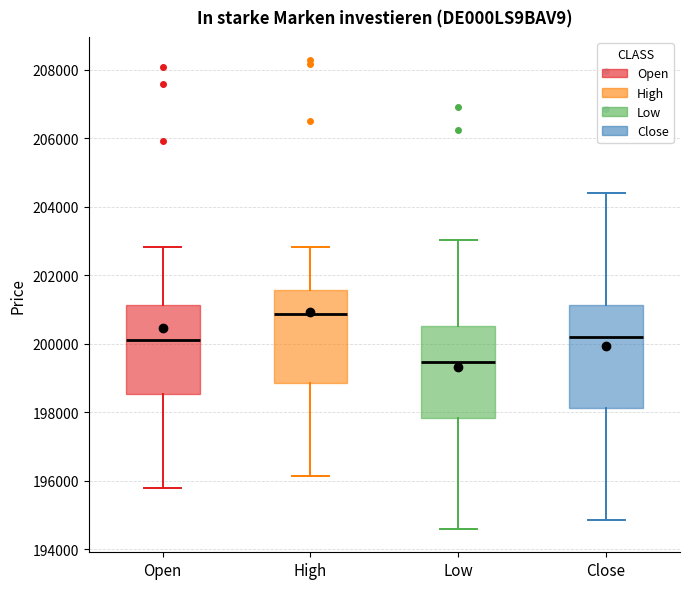

Reading left to right, read every box against the y-axis: the position of its median line, the range the box covers, and the ends of its whiskers. The values are not printed on the chart, so give them approximately, as read against the axis.

Open: median 200200, box 198600 to 201200, whiskers 195800 to 202800
High: median 200800, box 198800 to 201600, whiskers 196200 to 202800
Low: median 199400, box 197800 to 200600, whiskers 194600 to 203000
Close: median 200200, box 198200 to 201200, whiskers 194800 to 204400